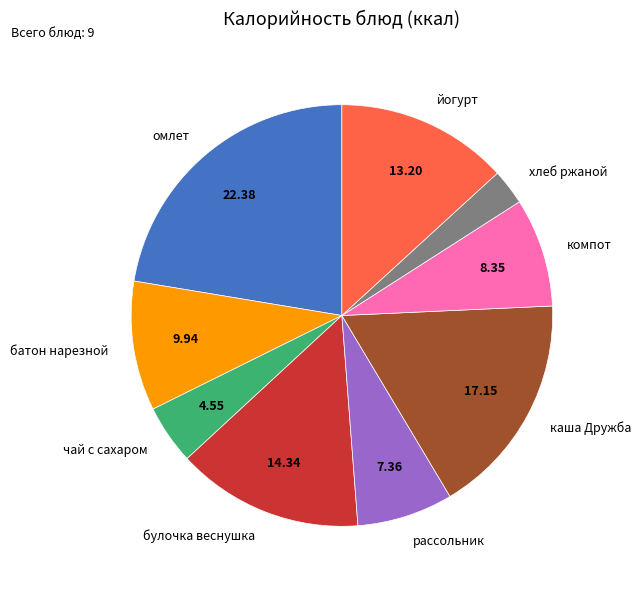

What is the largest slice in the pie chart?

омлет